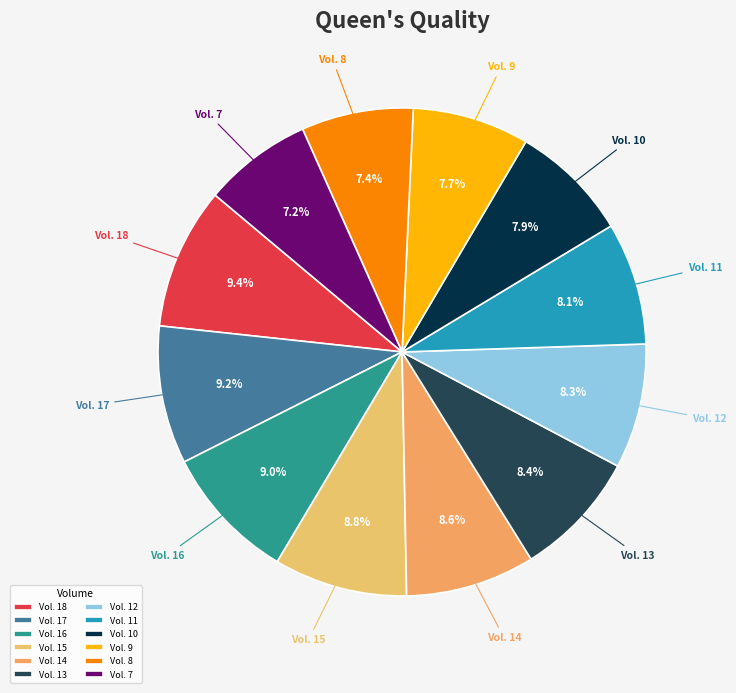

What portion of the pie excludes Vol. 7?

92.8%